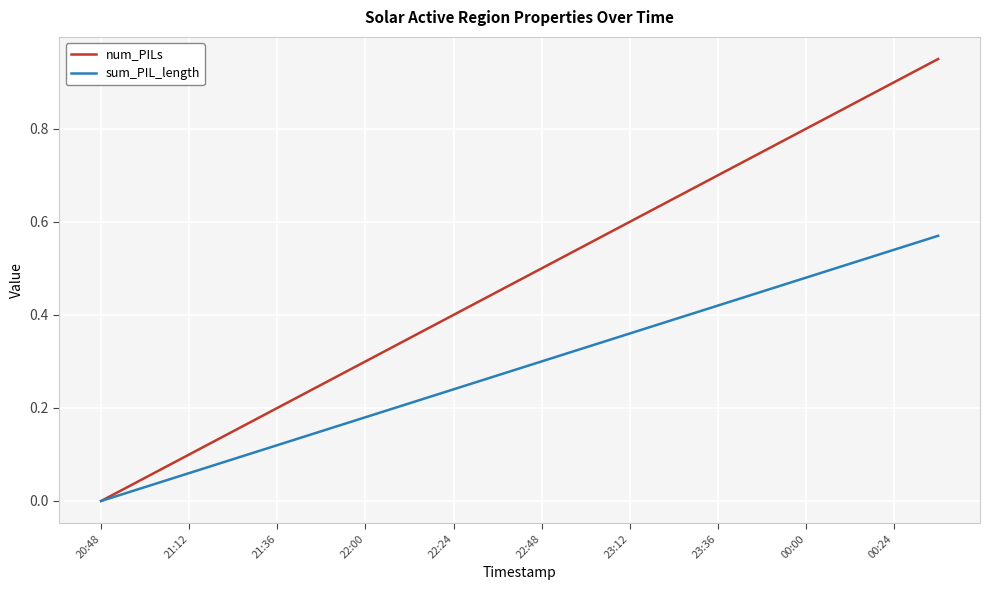

List the series in order of their peak value, highest first.

num_PILs, sum_PIL_length